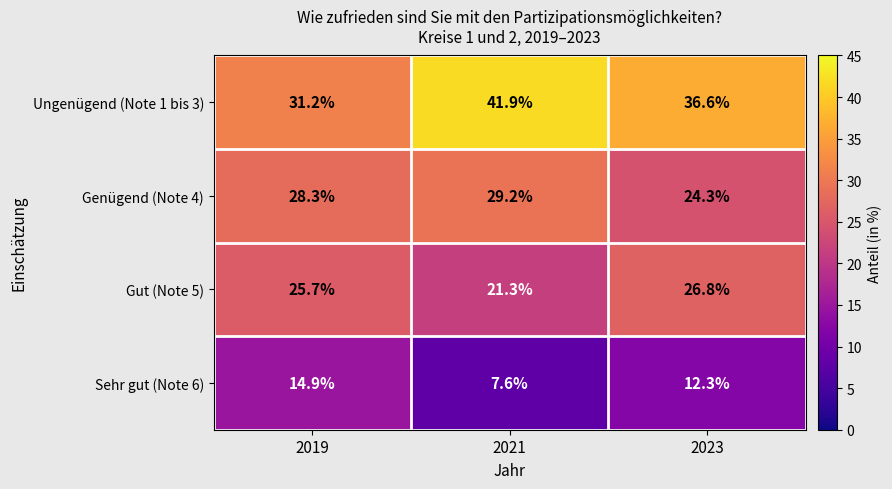

What is the difference between the maximum and minimum values in the Genügend (Note 4) series?

4.9